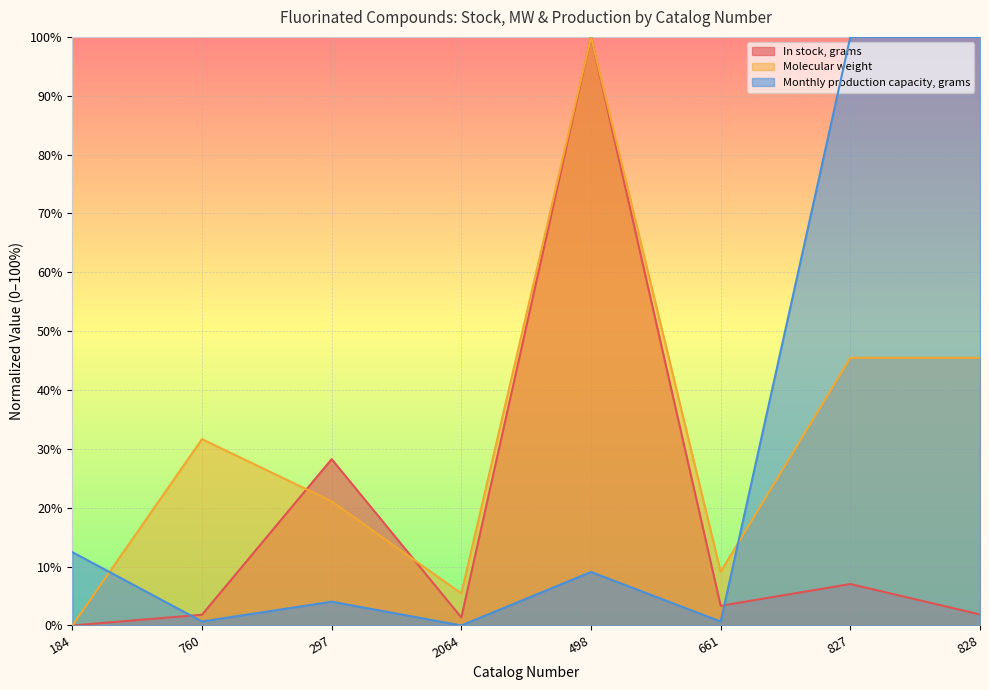

Is the value of Molecular weight at 827 greater than the value of Monthly production capacity, grams at 2064?

Yes